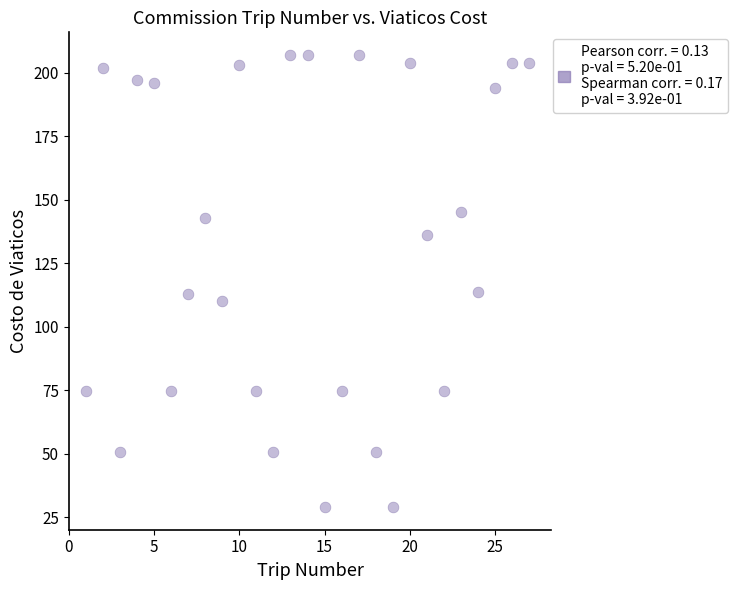

What is the range of Y values (max minus min)?

178.0